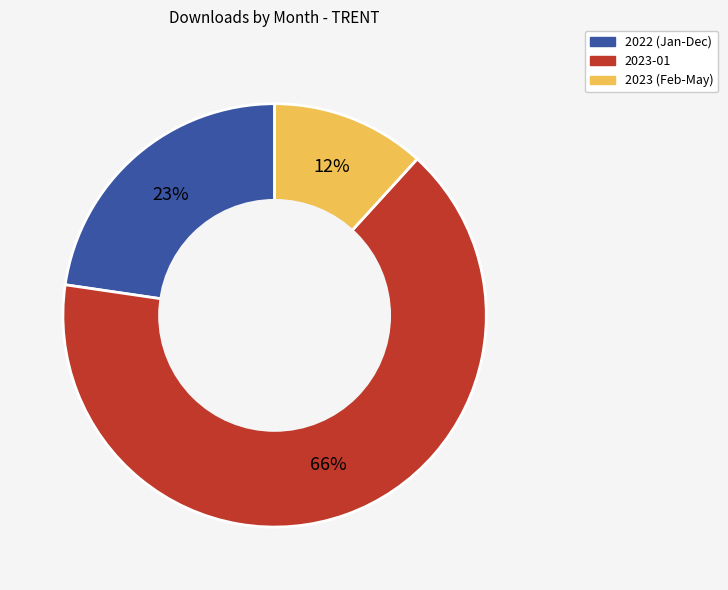

What is the smallest slice in the pie chart?

2023 (Feb-May)